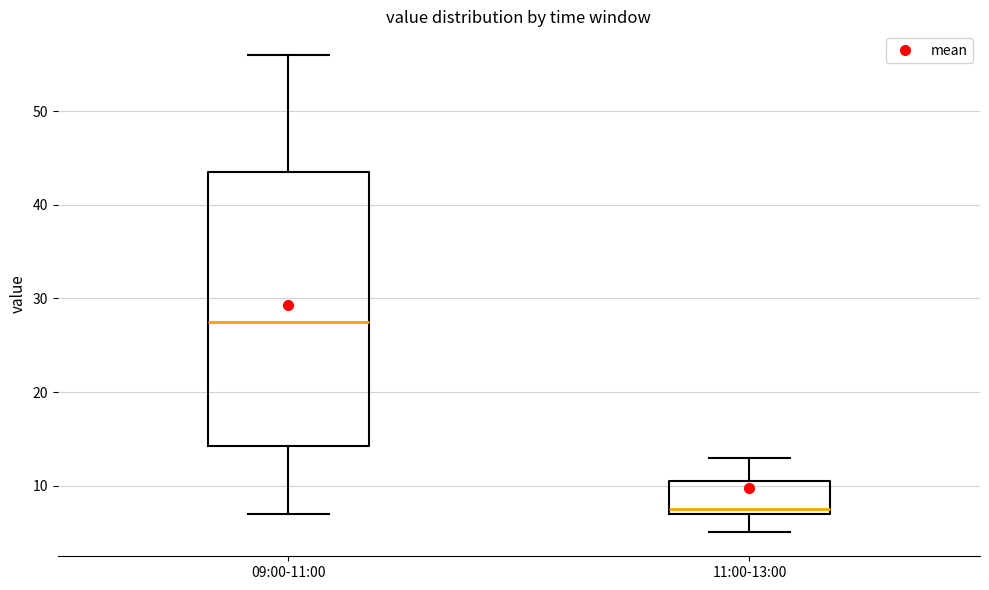

Where is the lower edge of the box for 11:00-13:00 on the y-axis? The values are not printed on the chart, so give them approximately, as read against the axis.

7